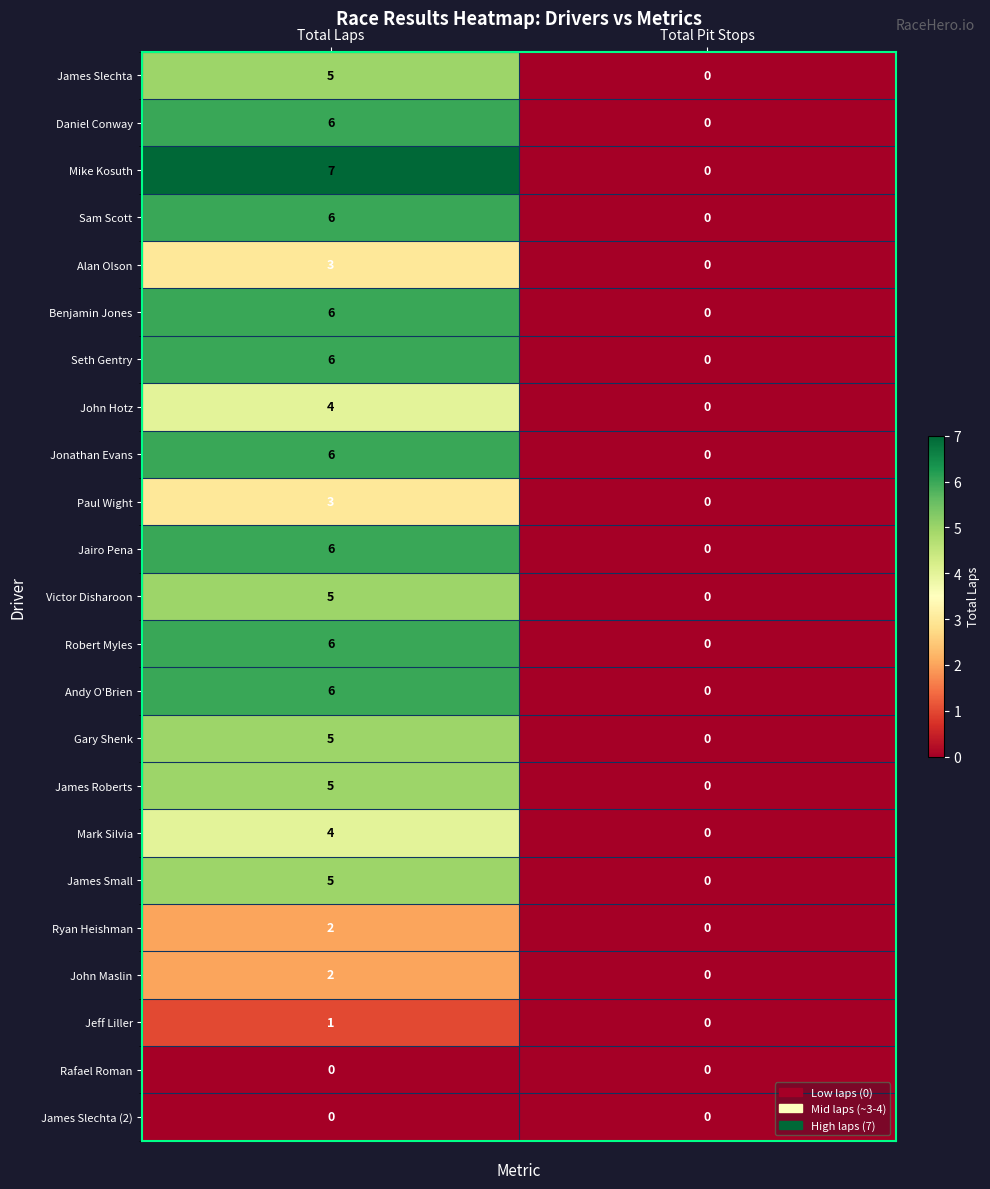

What is the difference between the Robert Myles values at Total Laps and Total Pit Stops?

6